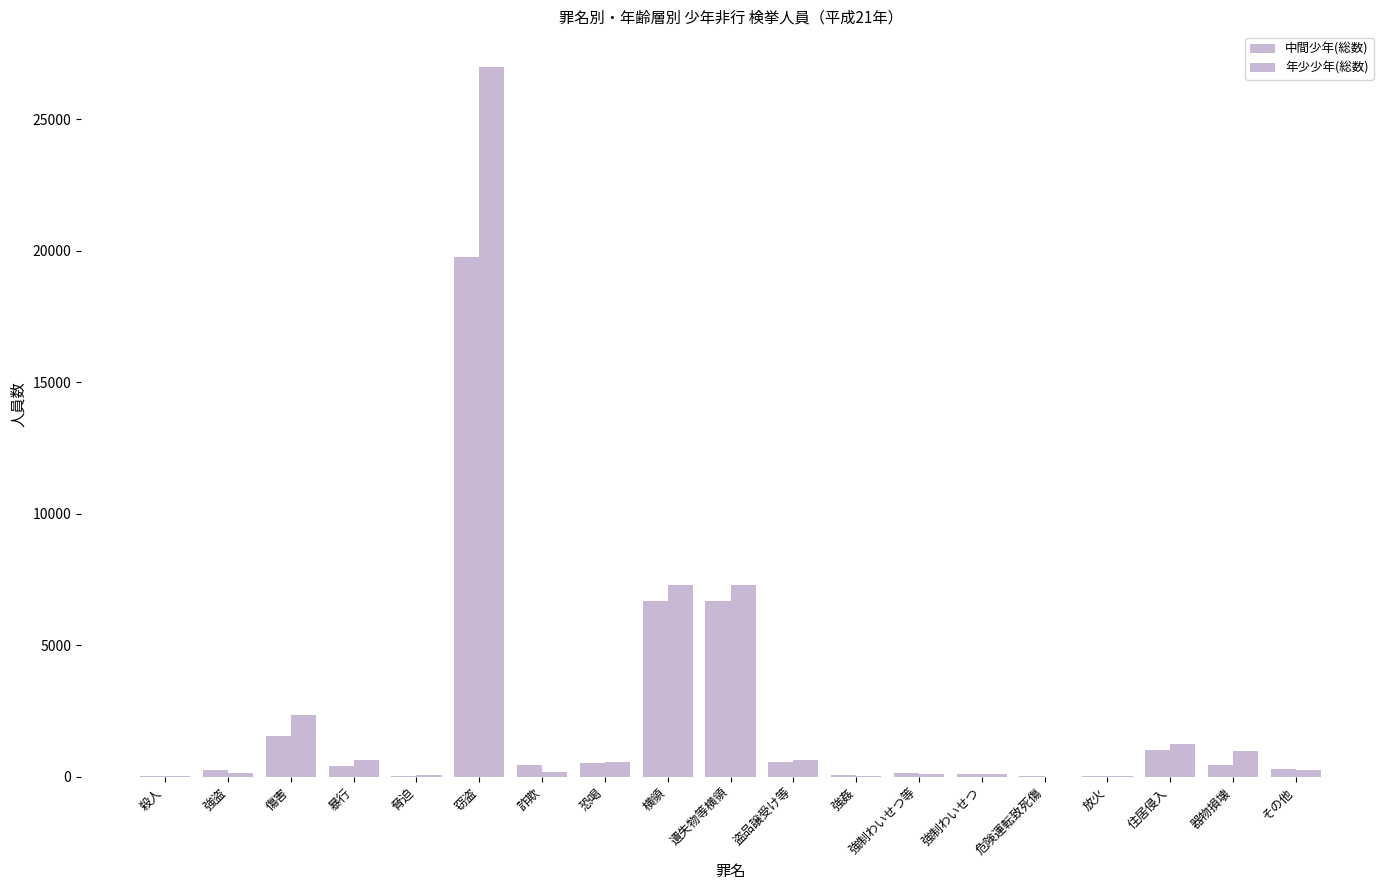

Between 窃盗 and 脅迫, which is larger?

窃盗